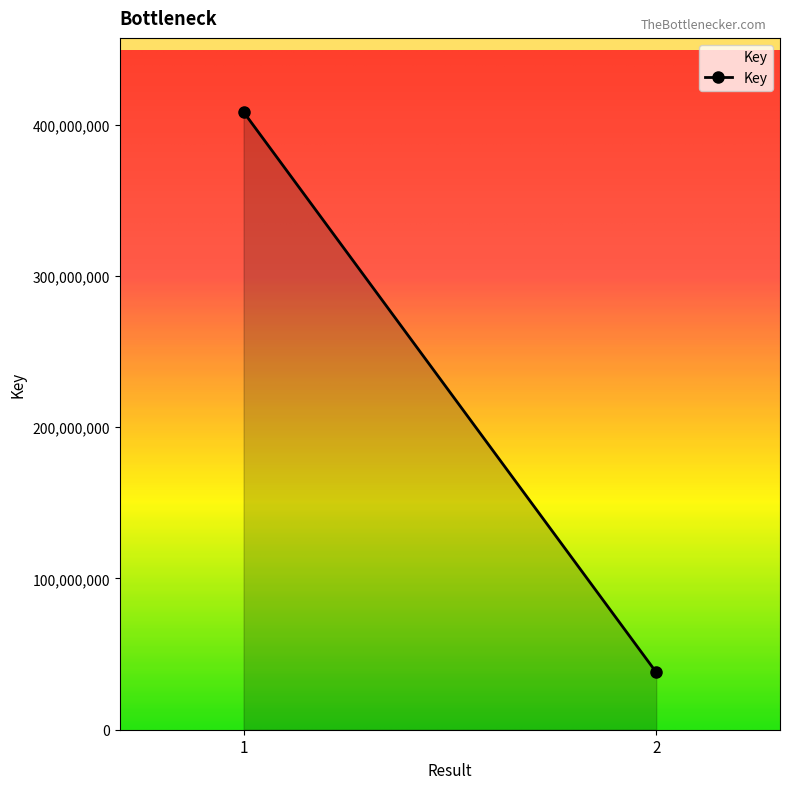

Rank the categories by value from highest to lowest.

1, 2